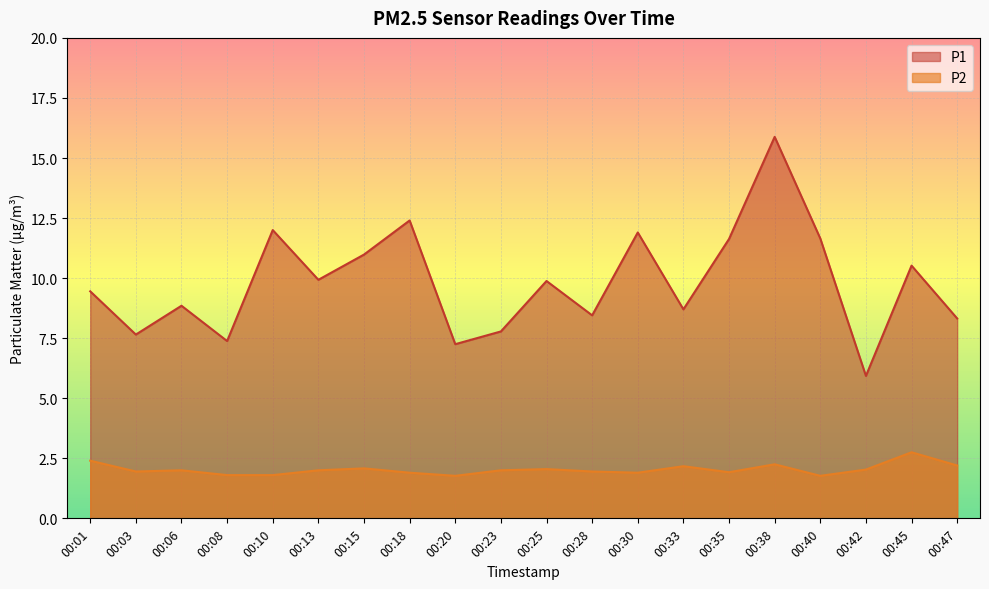

Reading right to left, what are all the values shown in this chart?

P1: 8.3	10.5	5.9	11.7	15.9	11.6	8.7	11.9	8.4	9.9	7.8	7.2	12.4	11.0	9.9	12.0	7.4	8.8	7.7	9.4
P2: 2.2	2.8	2.0	1.8	2.2	1.9	2.2	1.9	1.9	2.0	2.0	1.8	1.9	2.1	2.0	1.8	1.8	2.0	1.9	2.4